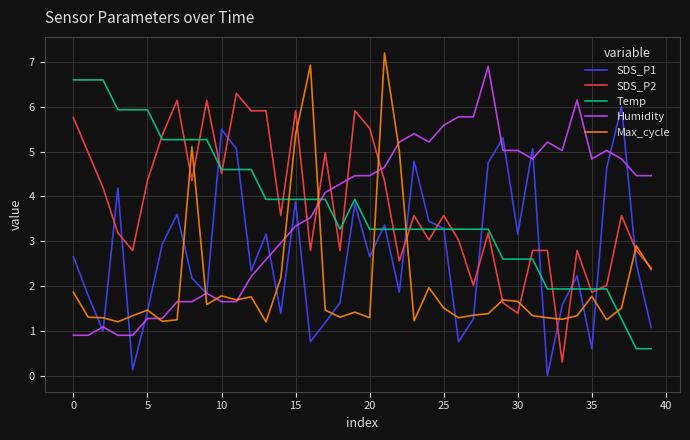

Which series ends up on top after the final intersection of Max_cycle and Temp?

Max_cycle